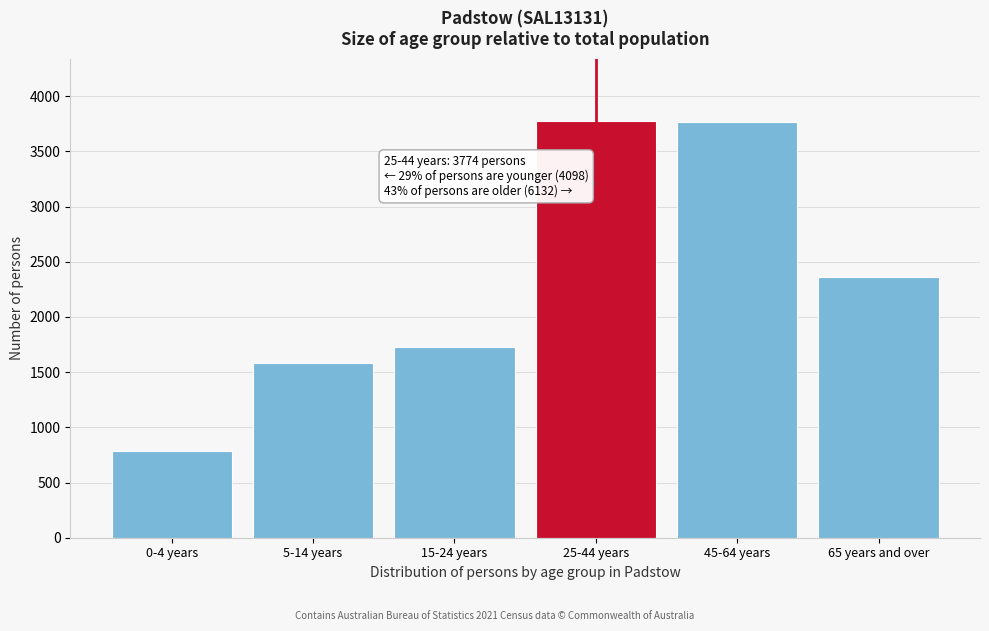

Read the value at 15-24 years, to the nearest 50.

1750